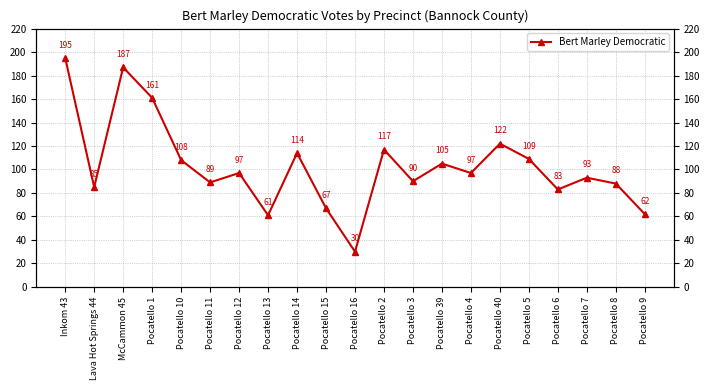

Reading right to left, list all the values displayed in this chart.

Pocatello 9=62	Pocatello 8=88	Pocatello 7=93	Pocatello 6=83	Pocatello 5=109	Pocatello 40=122	Pocatello 4=97	Pocatello 39=105	Pocatello 3=90	Pocatello 2=117	Pocatello 16=30	Pocatello 15=67	Pocatello 14=114	Pocatello 13=61	Pocatello 12=97	Pocatello 11=89	Pocatello 10=108	Pocatello 1=161	McCammon 45=187	Lava Hot Springs 44=85	Inkom 43=195